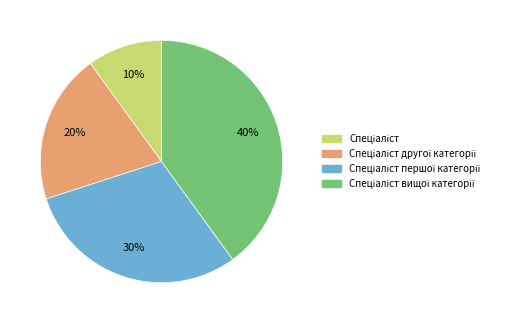

To the nearest percent, what is the average slice percentage?

25%